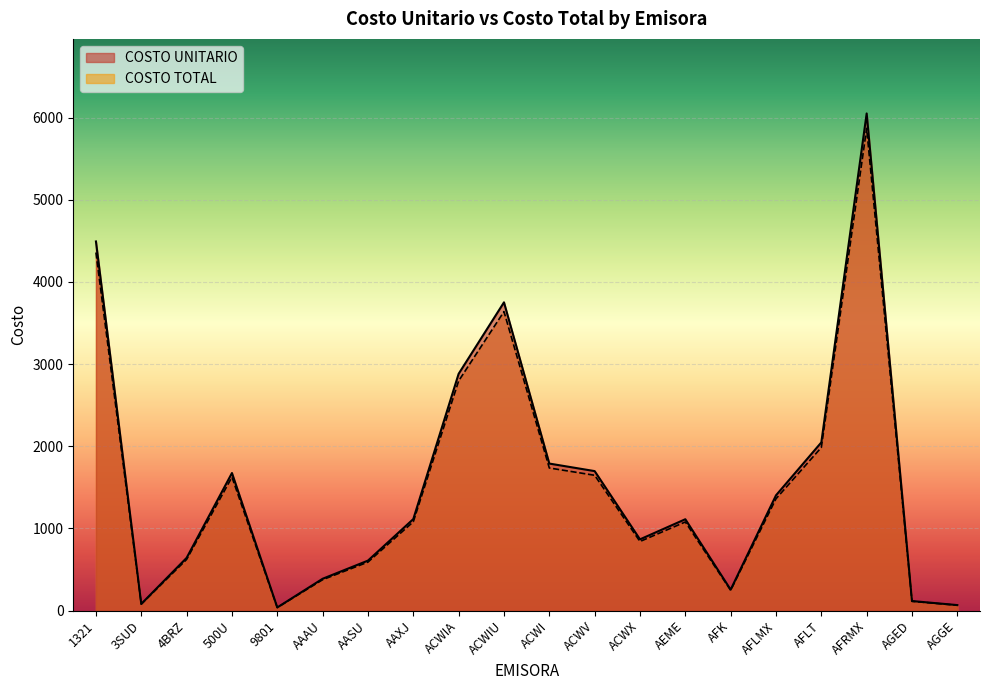

Is the value of COSTO UNITARIO at ACWV greater than the value of COSTO TOTAL at AASU?

Yes